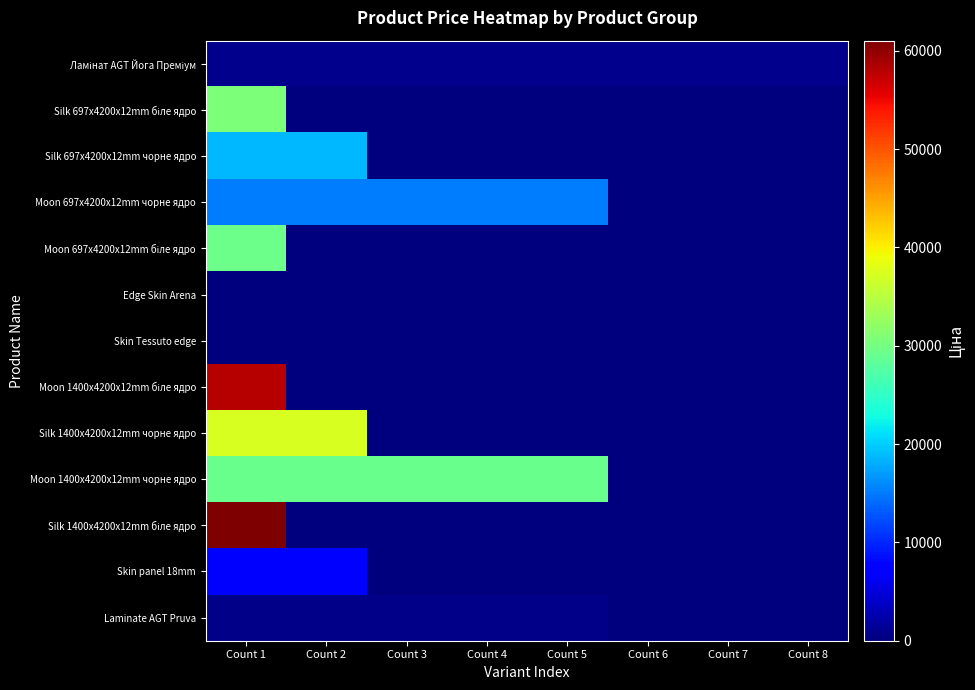

Which has a higher value, Count 7 or Count 1?

Count 7